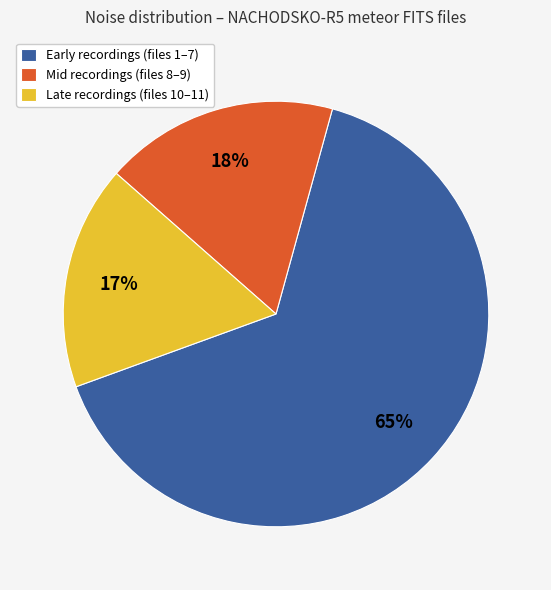

Which has a higher value, Late recordings (files 10–11) or Early recordings (files 1–7)?

Early recordings (files 1–7)